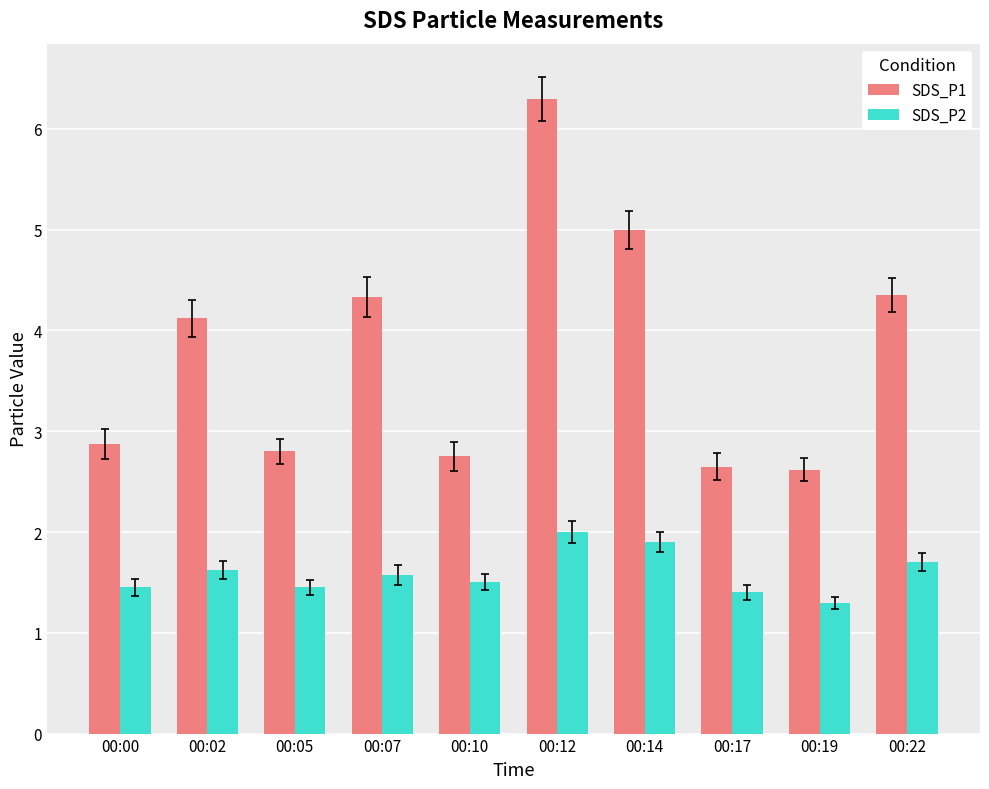

What is the maximum value for SDS_P1?

6.3